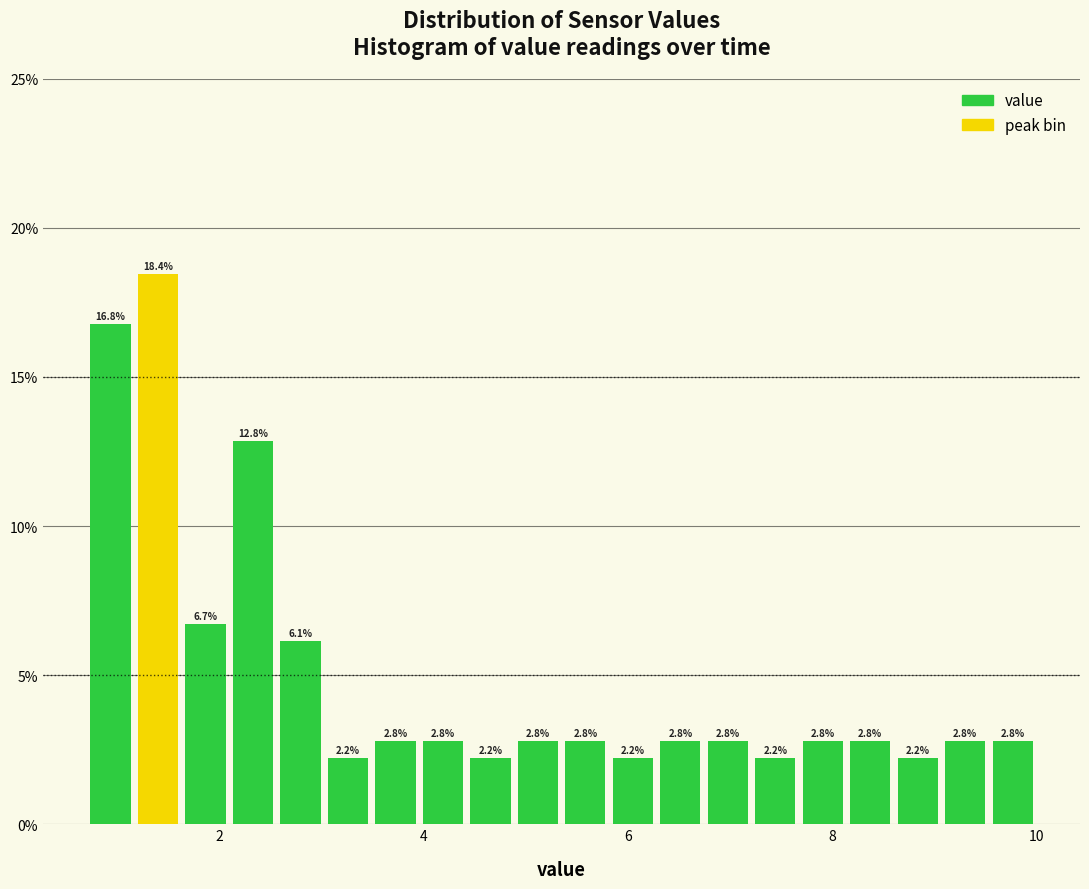

Around what value on the x-axis is the tallest bar? Give the approximate position of its centre, as read against the axis.

1.4